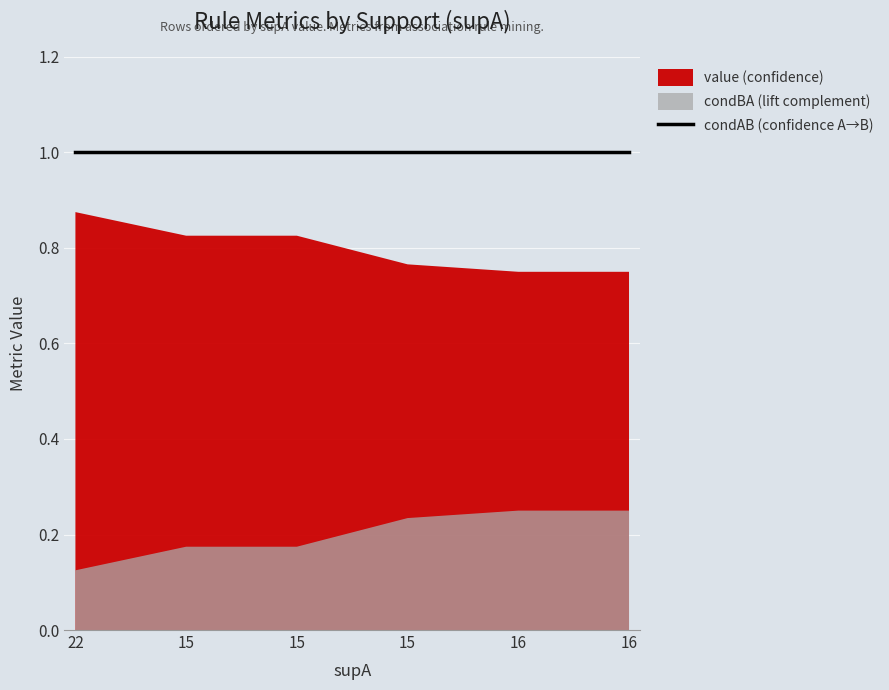

Between 15 and 16, which is larger?

15